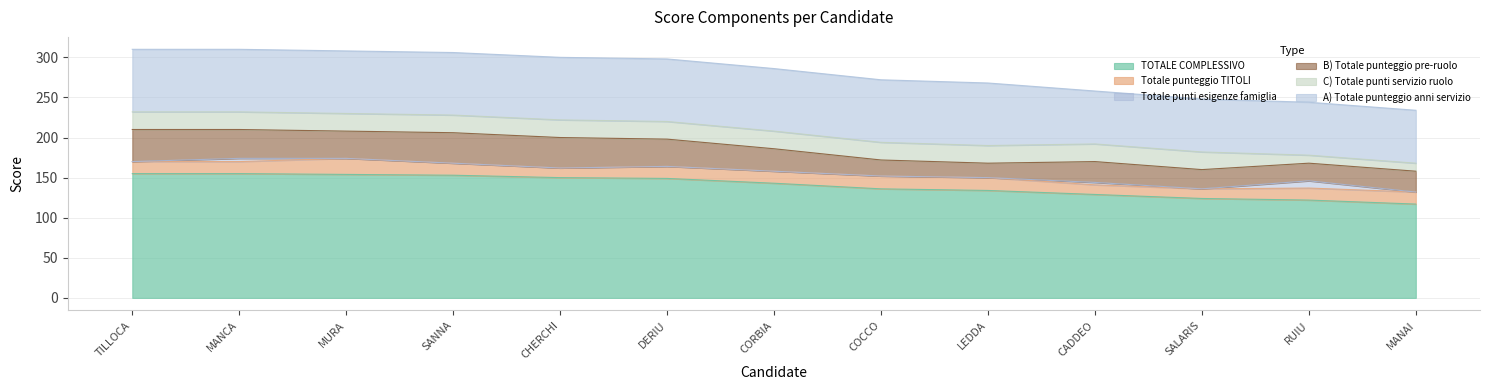

Which series has the largest range (max minus min)?

TOTALE COMPLESSIVO